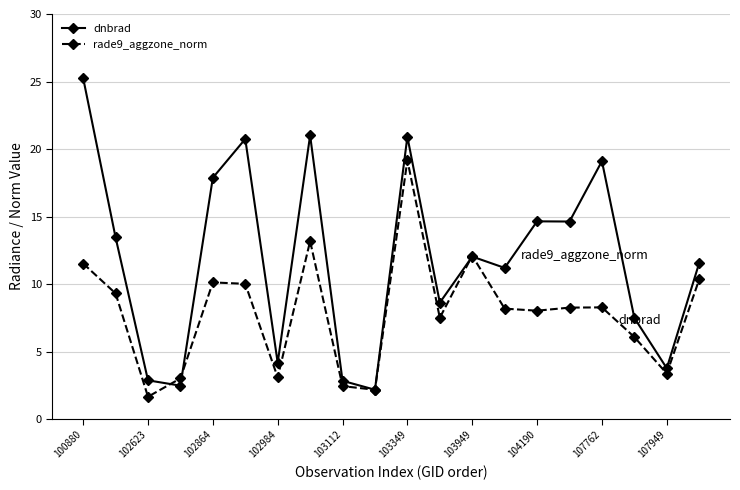

Rank the series by their average value, from highest to lowest.

dnbrad, rade9_aggzone_norm